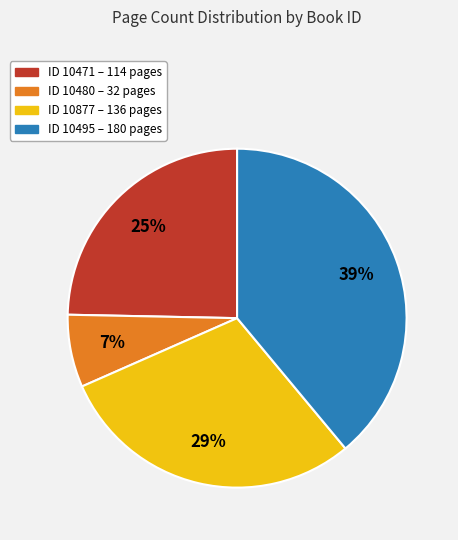

Does any single category account for the majority?

No